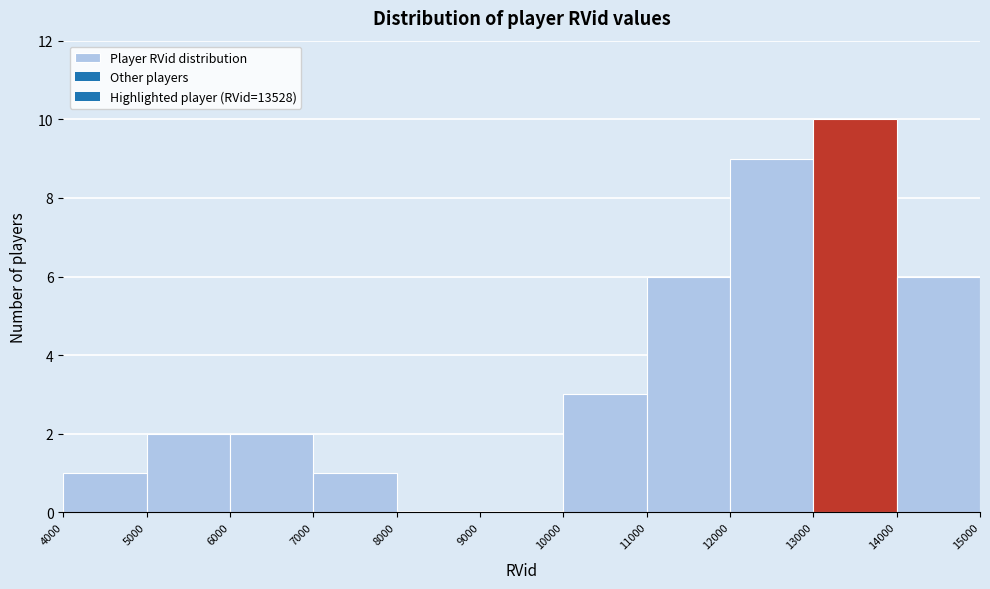

Which range on the x-axis has the tallest bar?

13000 to 14000